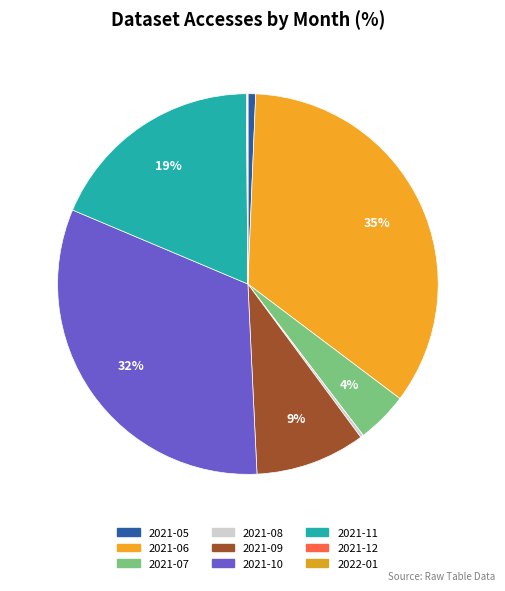

What is the largest slice in the pie chart?

2021-06